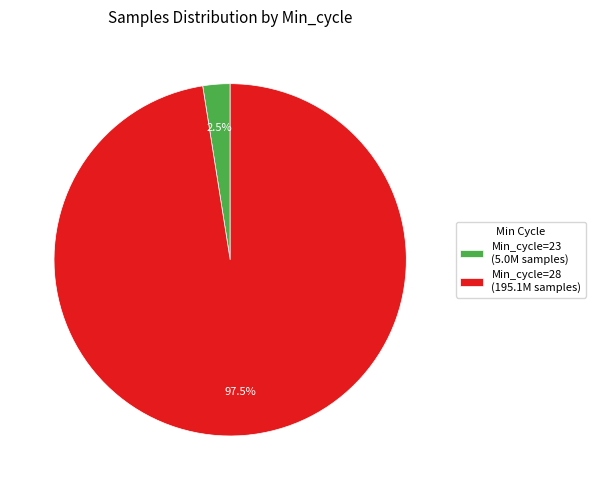

Does any single category account for the majority?

Yes